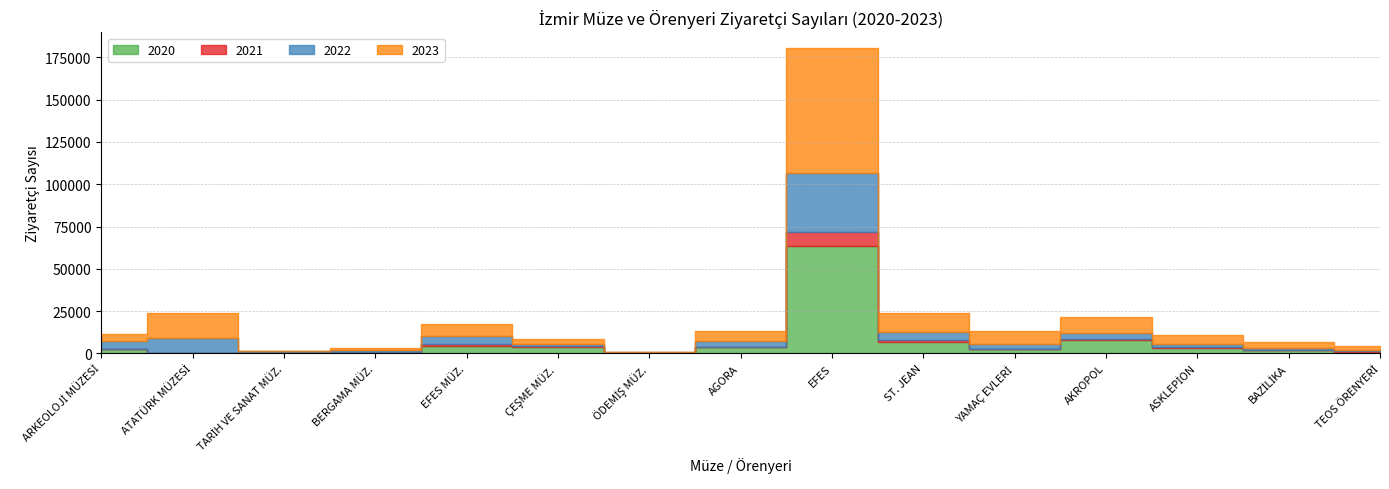

Where is the first local maximum for 2023?

ATATÜRK MÜZESİ